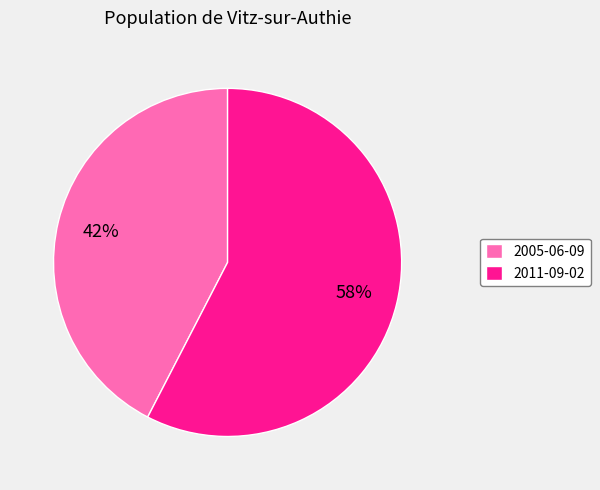

Which category has the biggest portion of the pie?

2011-09-02